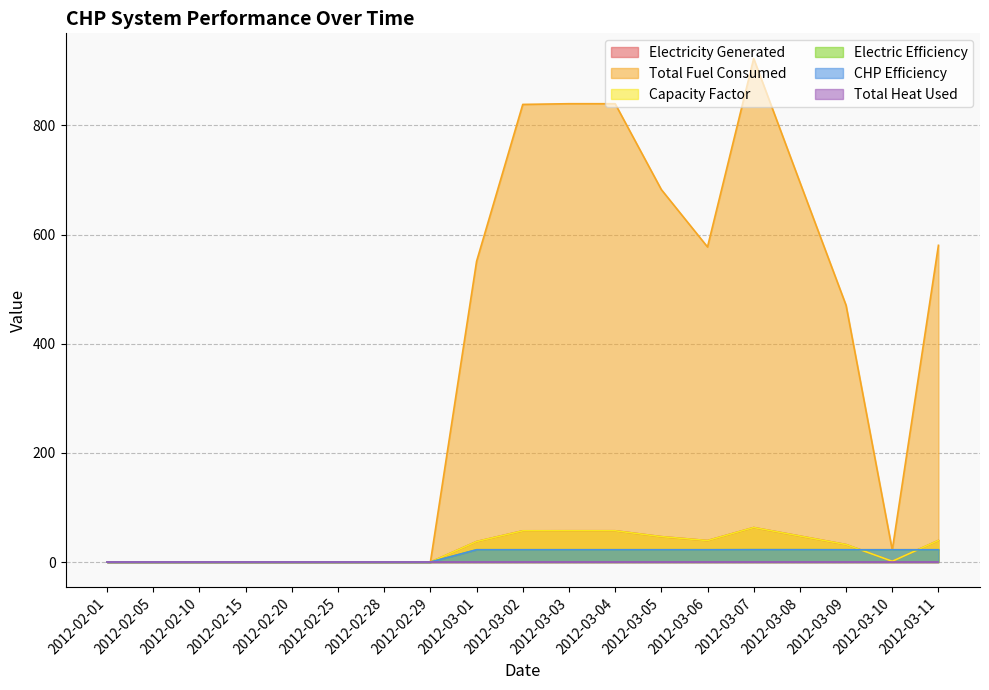

Which category has the highest value in the Electric Efficiency series?

2012-03-07